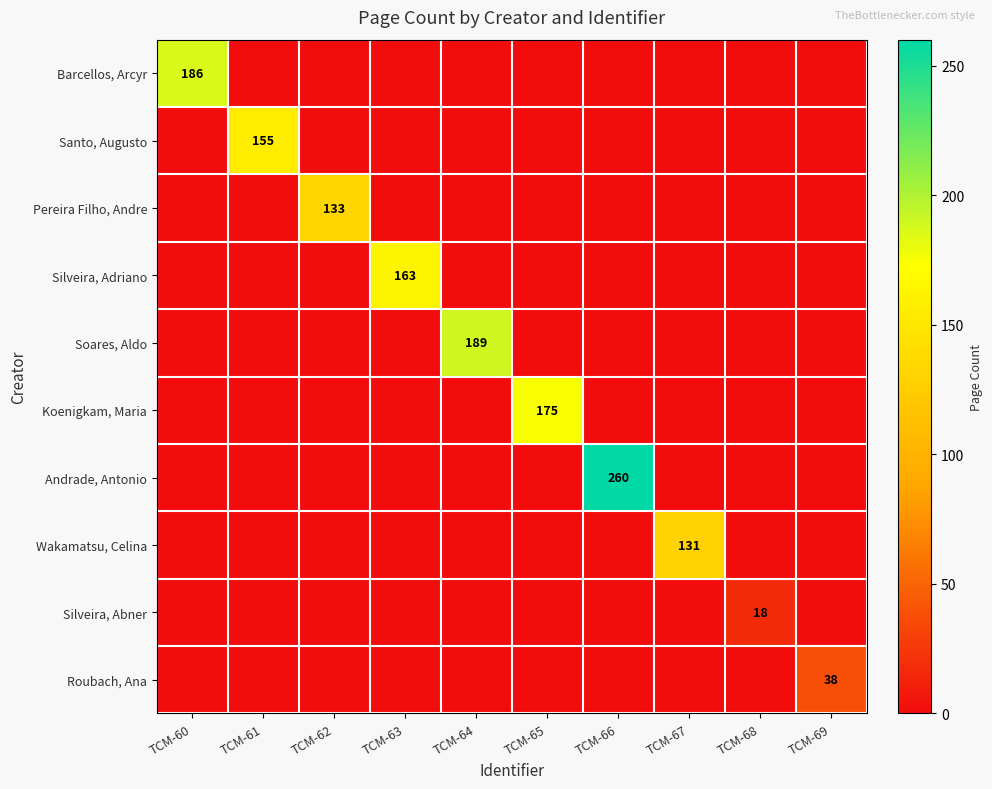

Is it true that Silveira, Abner equals 26 at TCM-68?

False